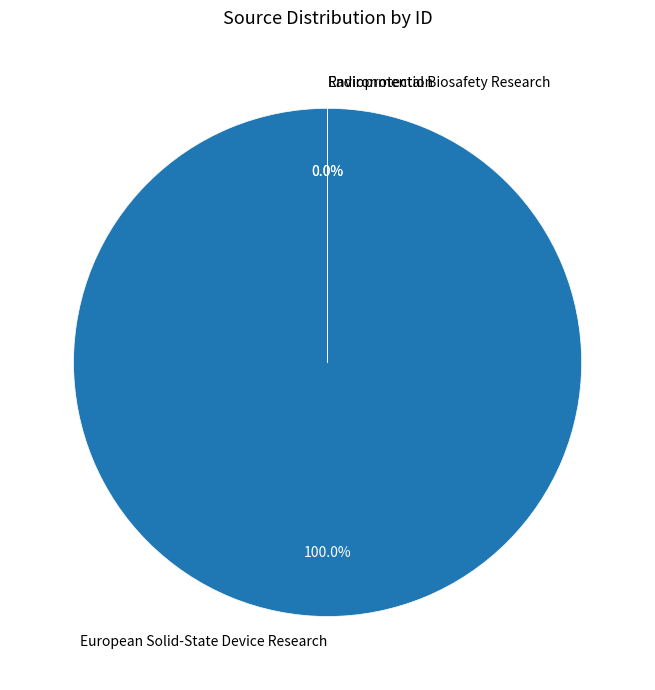

What is the largest slice in the pie chart?

European Solid-State Device Research